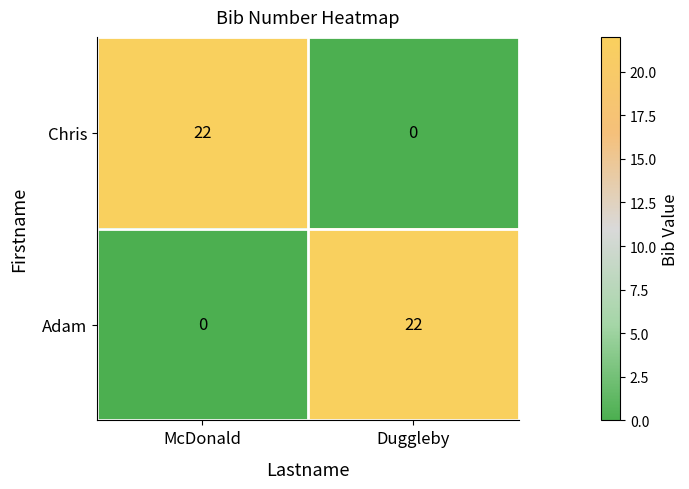

How many categories are shown in the chart?

2